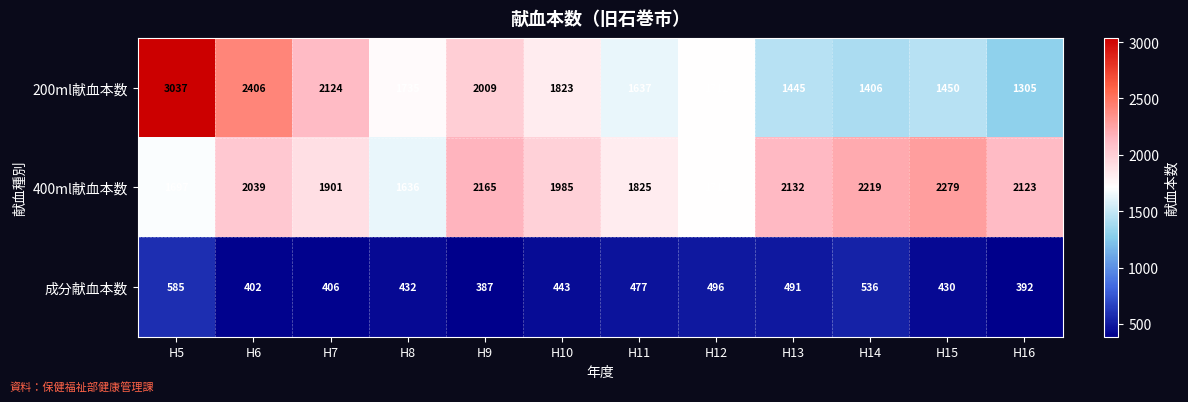

Between H12 and H15, which series saw the biggest shift?

400ml献血本数